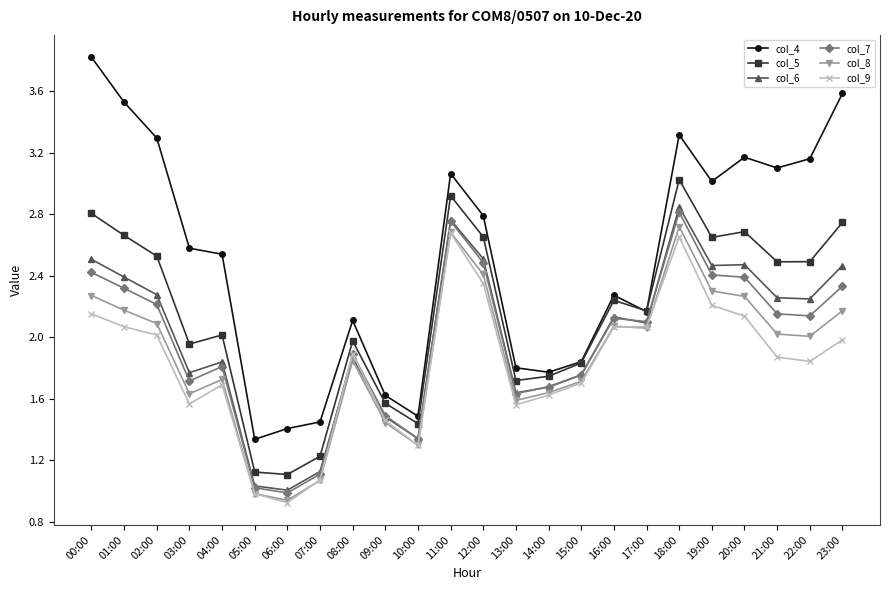

In col_7, how many points are higher than both neighbors (excluding endpoints)?

5